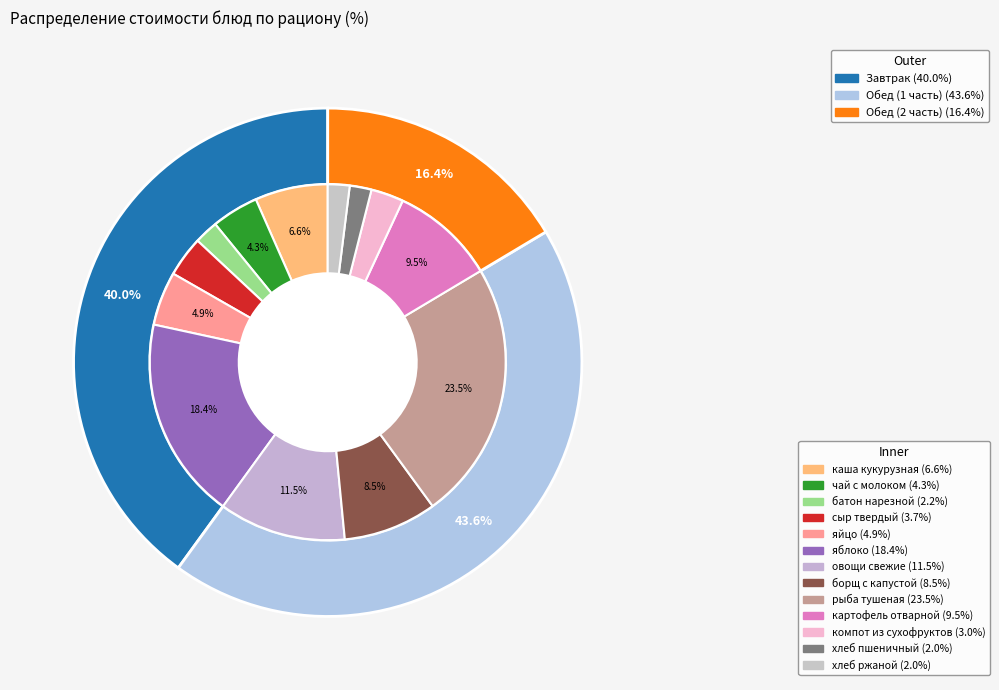

How much of the chart is everything except яблоко?

81.6%